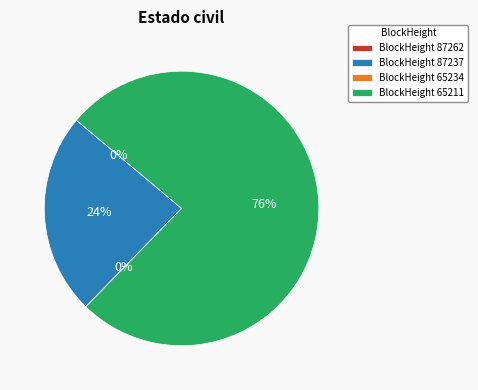

Which slice is the largest?

65211